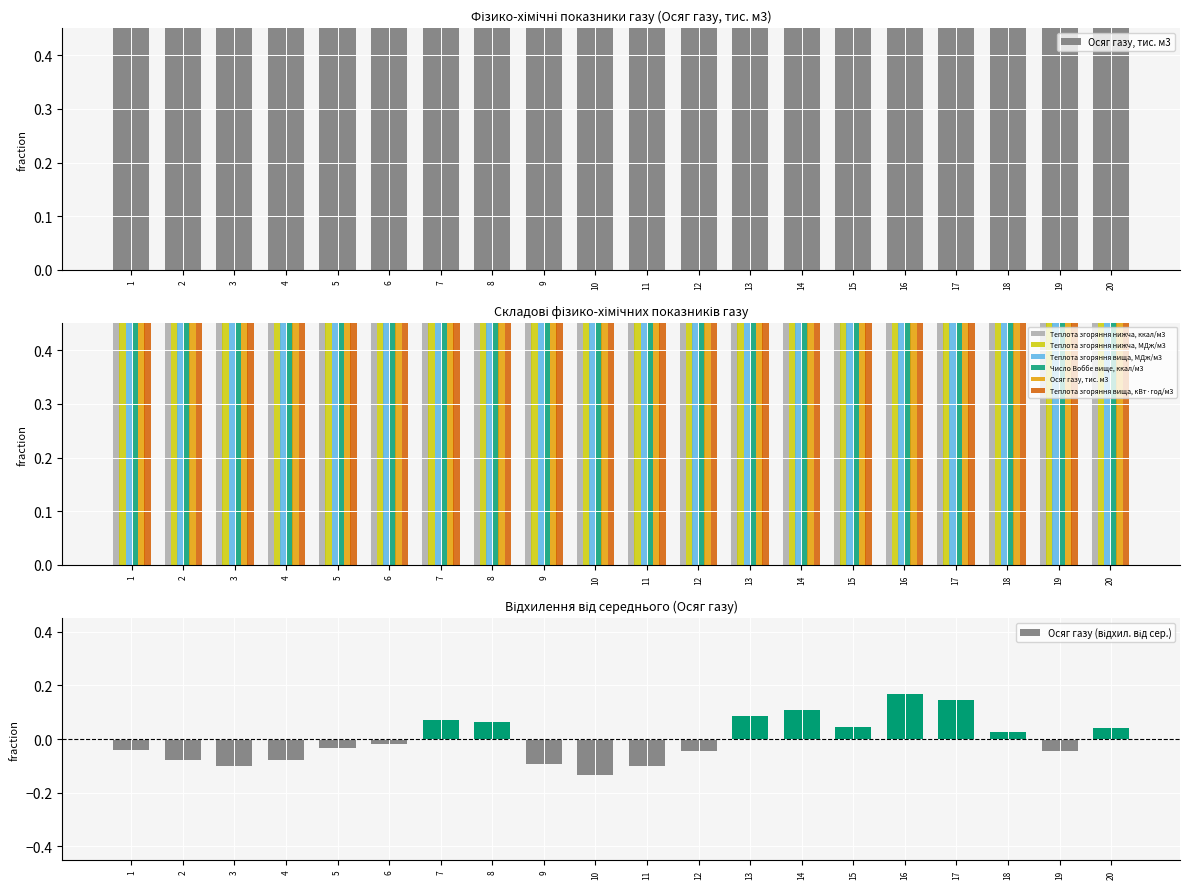

At how many categories does at least one series exceed 0?

20